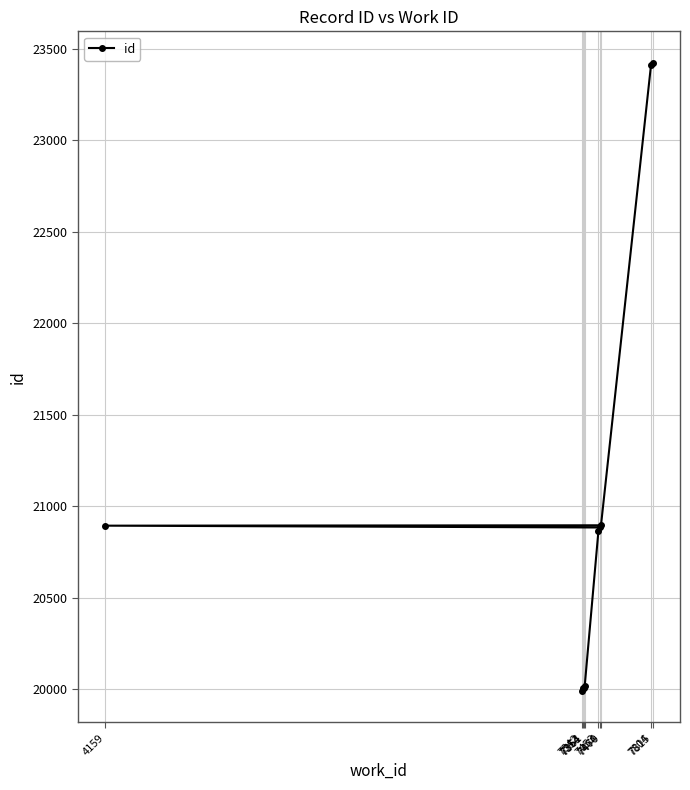

Reading left to right, transcribe all the data shown in this chart.

7342=19992	7353=20006	7354=20010	7361=20017	7453=20867	7464=20885	4159=20895	7470=20897	7804=23410	7815=23424